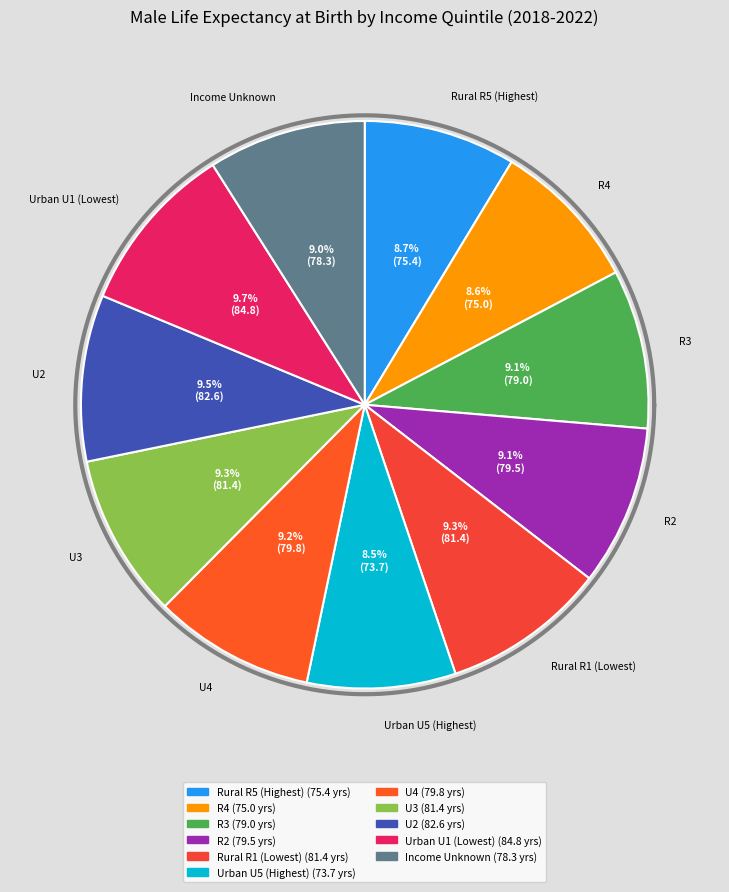

Which category has the smallest portion of the pie?

Urban U5 (Highest)